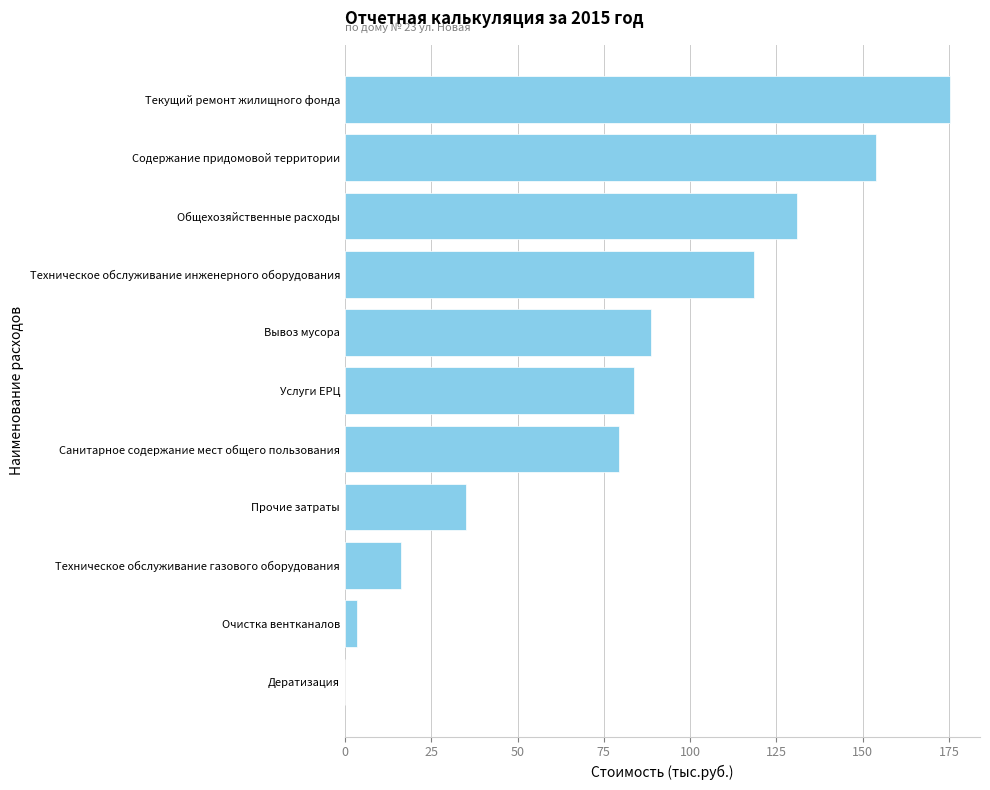

Reading bottom to top, transcribe all the data shown in this chart.

Дератизация=0.0	Очистка вентканалов=3.6	Техническое обслуживание газового оборудования=16.3	Прочие затраты=35.2	Санитарное содержание мест общего пользования=79.4	Услуги ЕРЦ=83.9	Вывоз мусора=88.8	Техническое обслуживание инженерного оборудования=118.5	Общехозяйственные расходы=131.1	Содержание придомовой территории=153.9	Текущий ремонт жилищного фонда=175.2